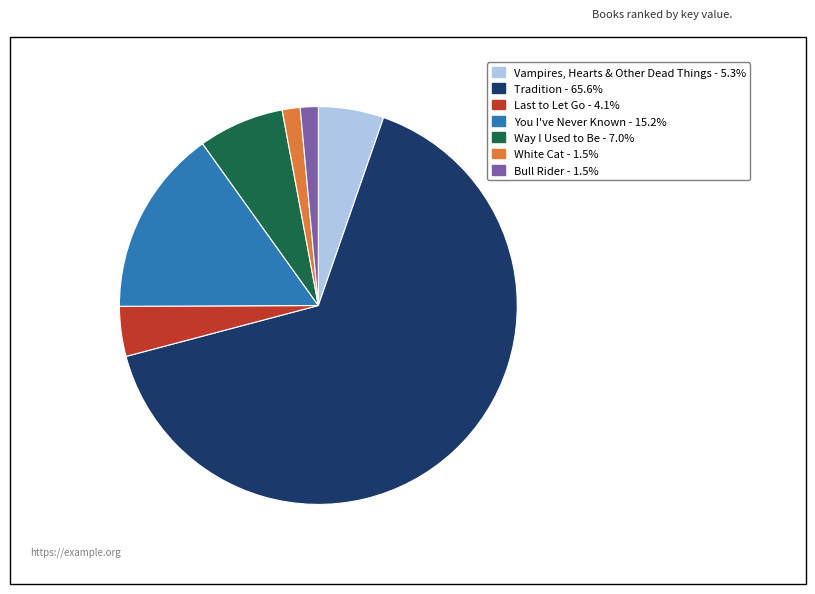

Combined, do Way I Used to Be and Vampires, Hearts & Other Dead Things account for over 50%?

No